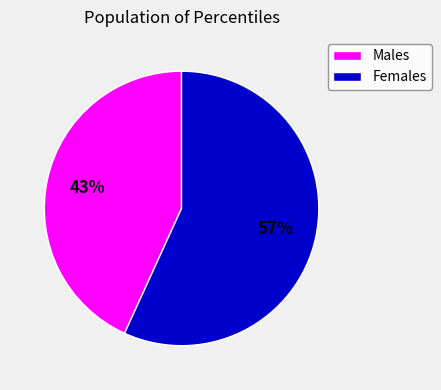

Does any single category account for the majority?

Yes